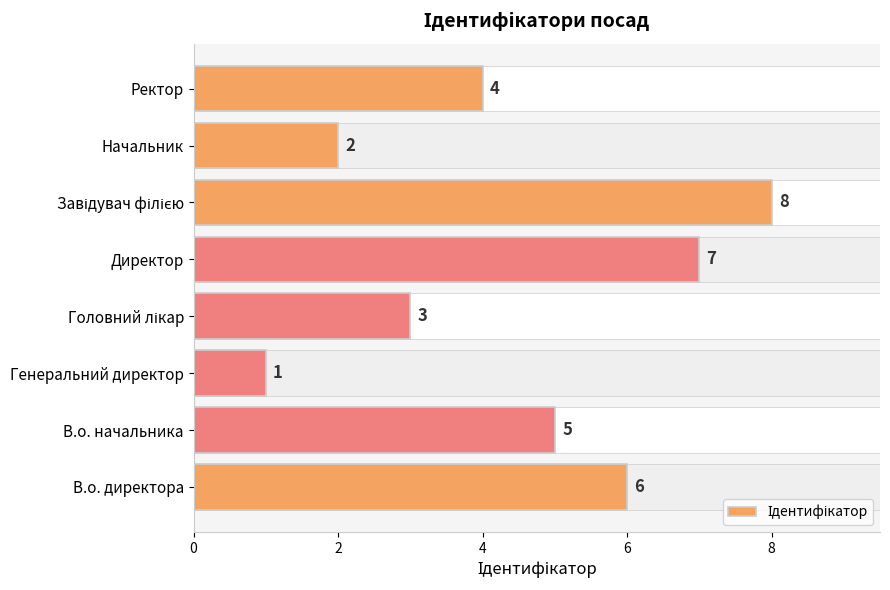

Is it true that the value at Ректор is 4?

True